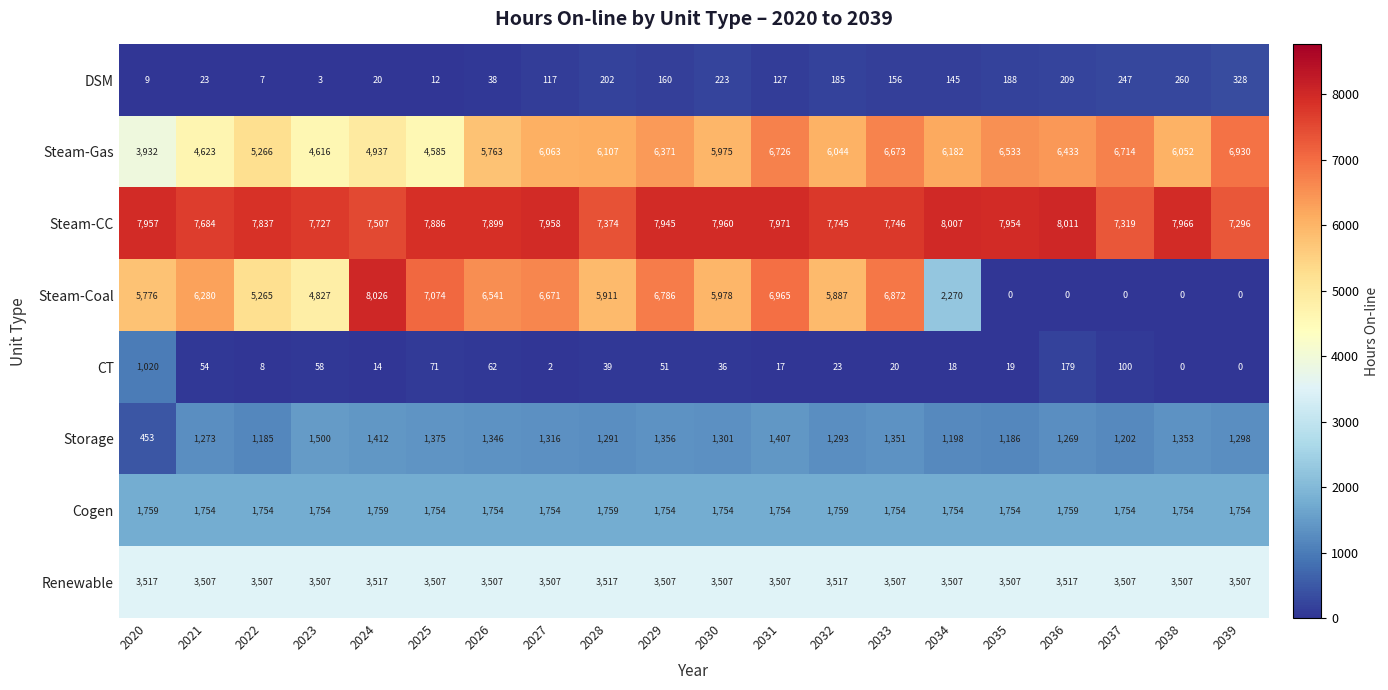

What is the difference between the highest and lowest values at 2022?

7830